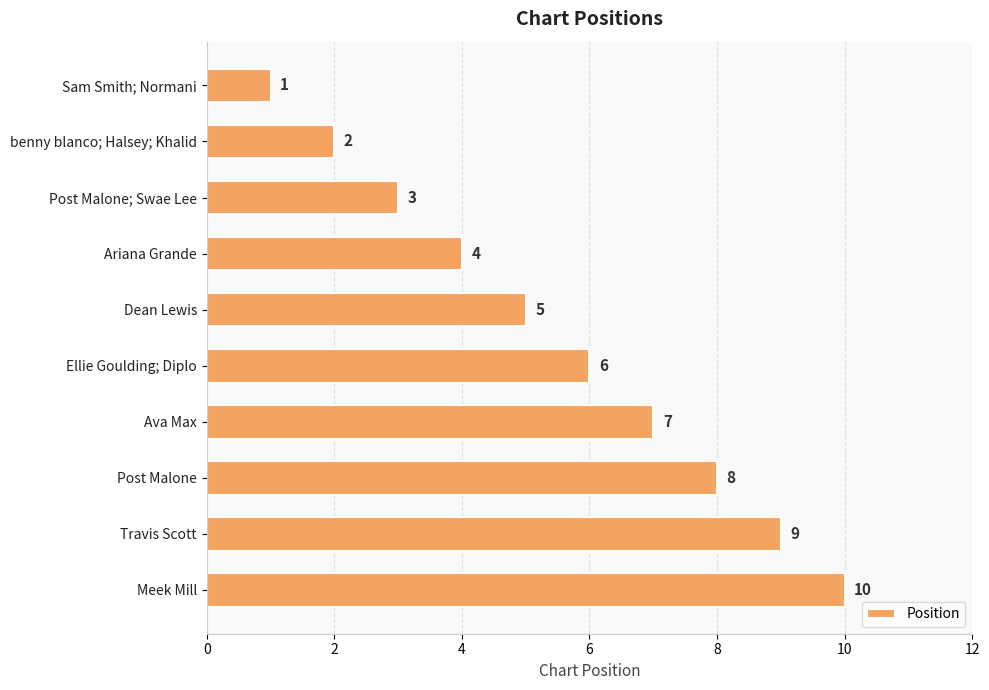

The chart shows a value of 10 at Meek Mill. True or false?

True